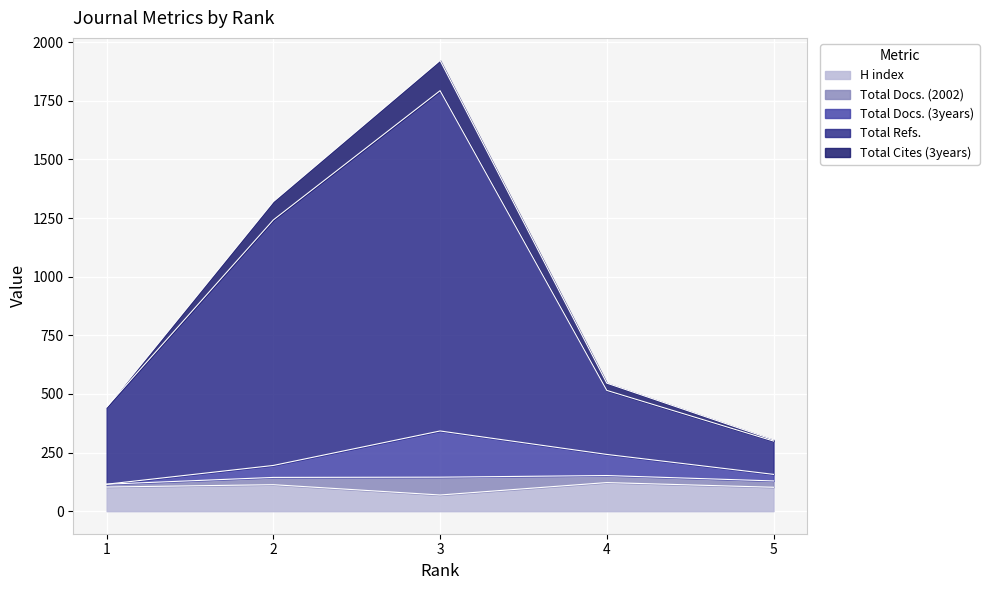

True or false: Total Docs. (3years) has a value of 195 at 2.

True